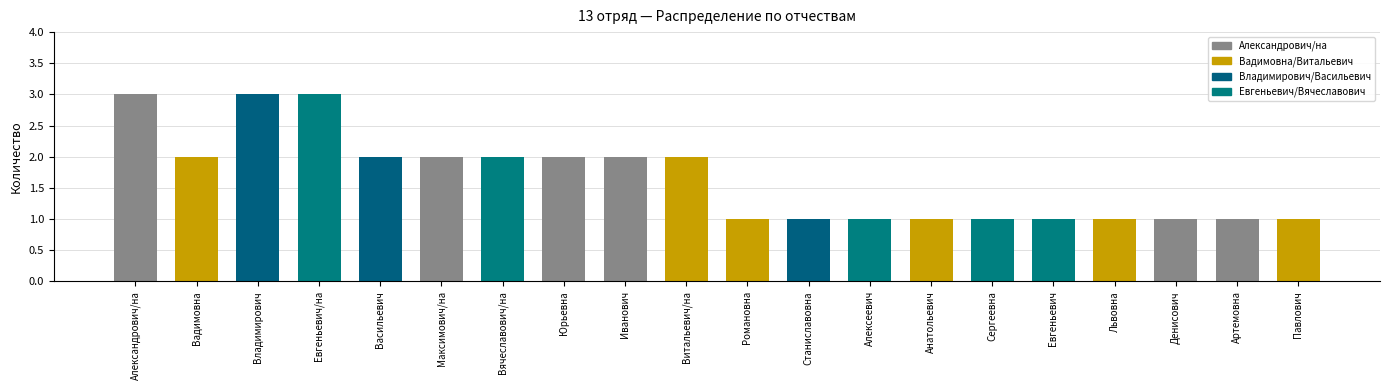

How many values are between 1 and 2?

17